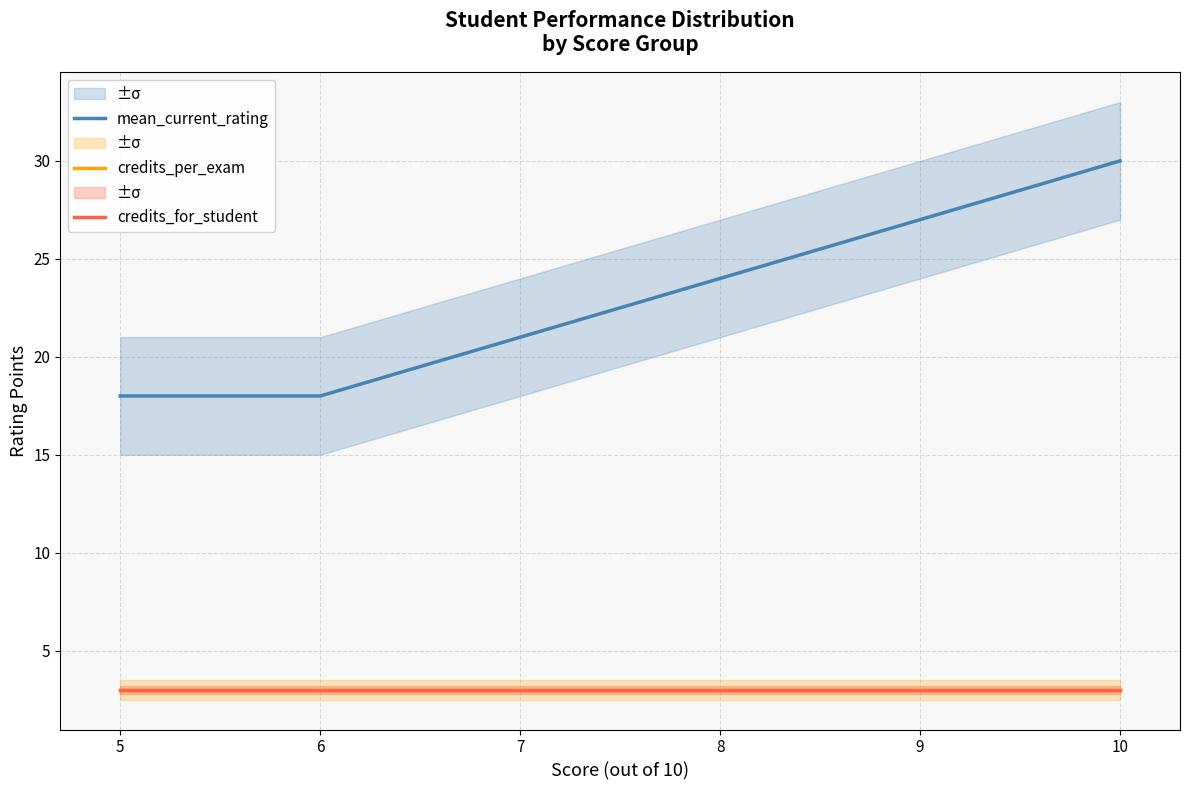

At which label is credits_for_student closest to 3?

5